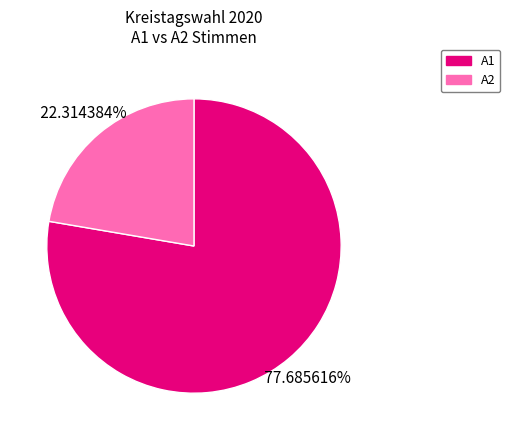

Does any single category account for the majority?

Yes